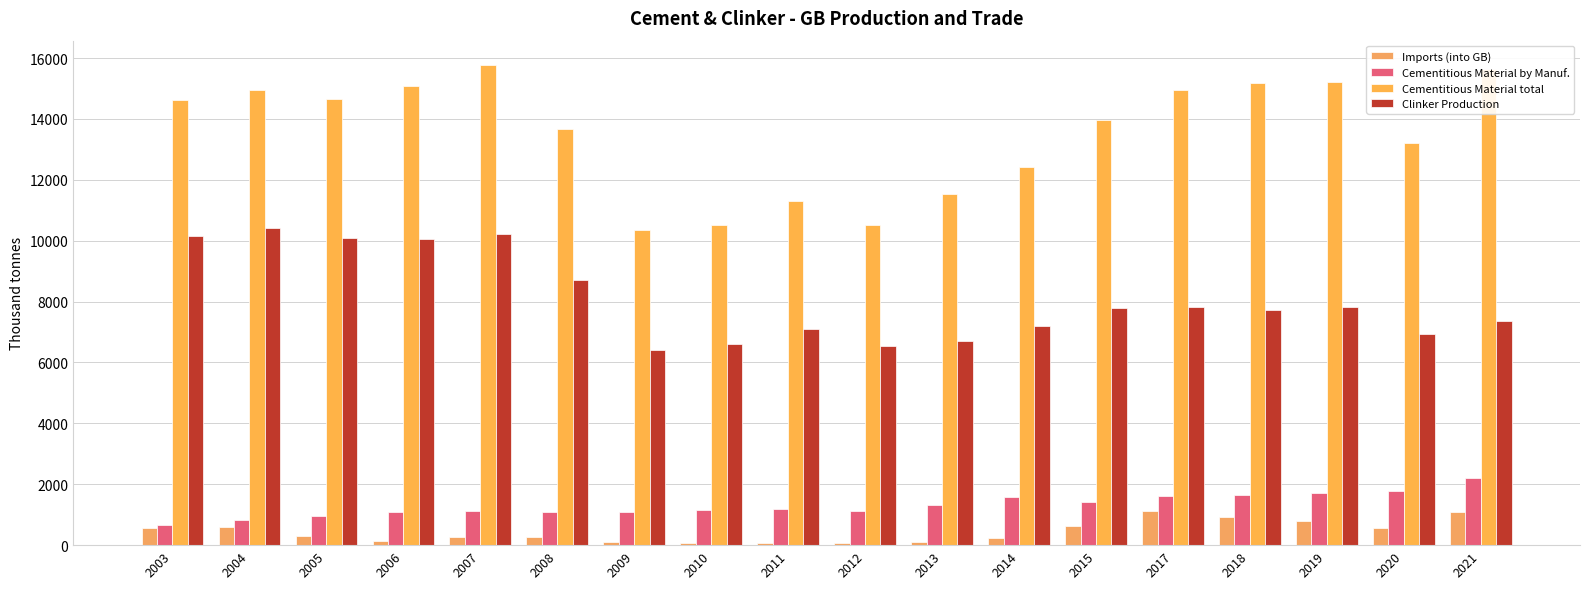

What is the difference between the second highest and second lowest values in the Cementitious Material total series?

5114.2